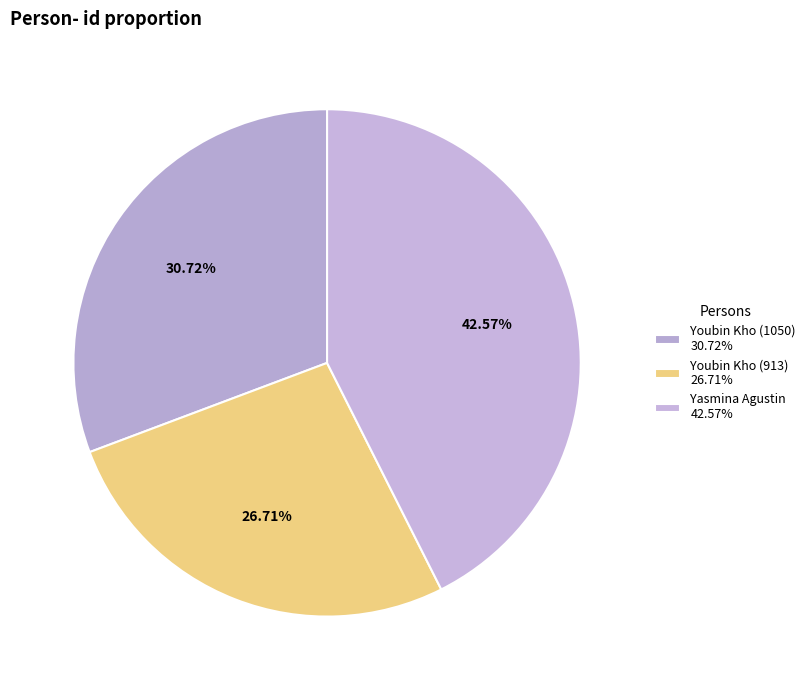

What is the change in value from Youbin Kho (1050) to Yasmina Agustin?

+405